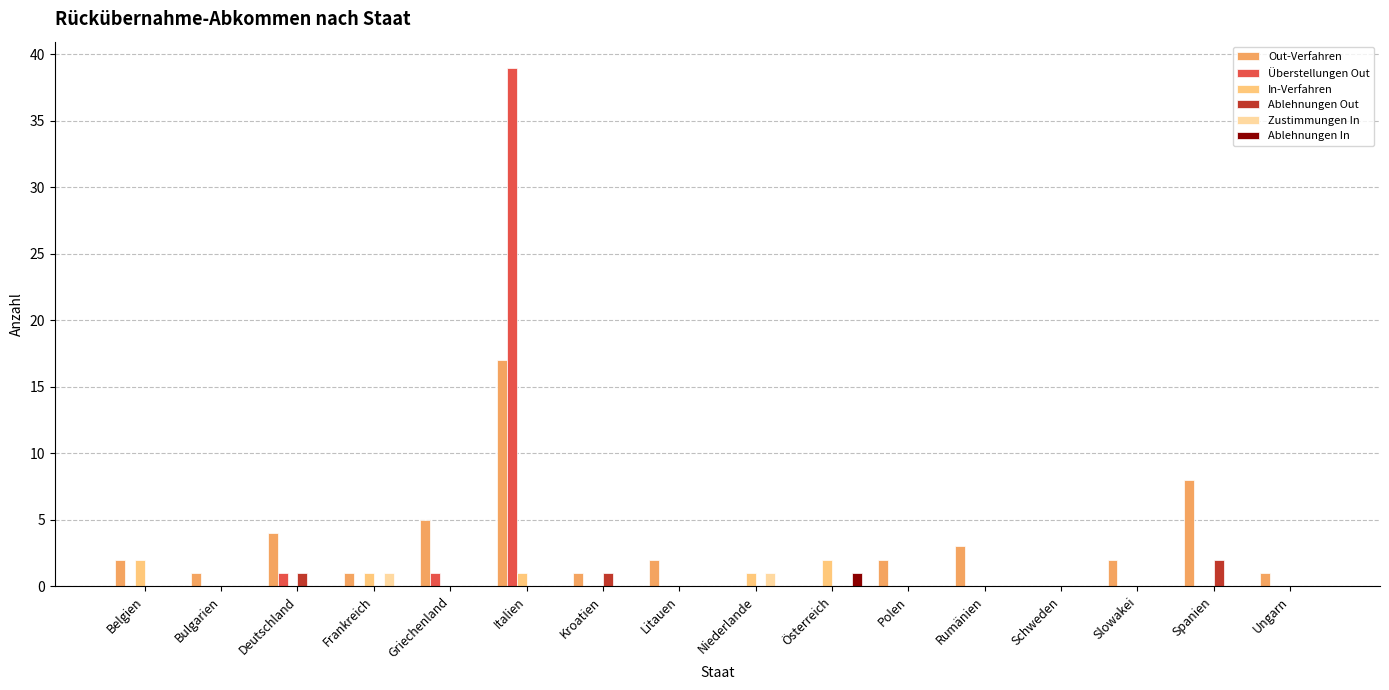

Is the value of Überstellungen Out at Bulgarien greater than the value of Out-Verfahren at Ungarn?

No